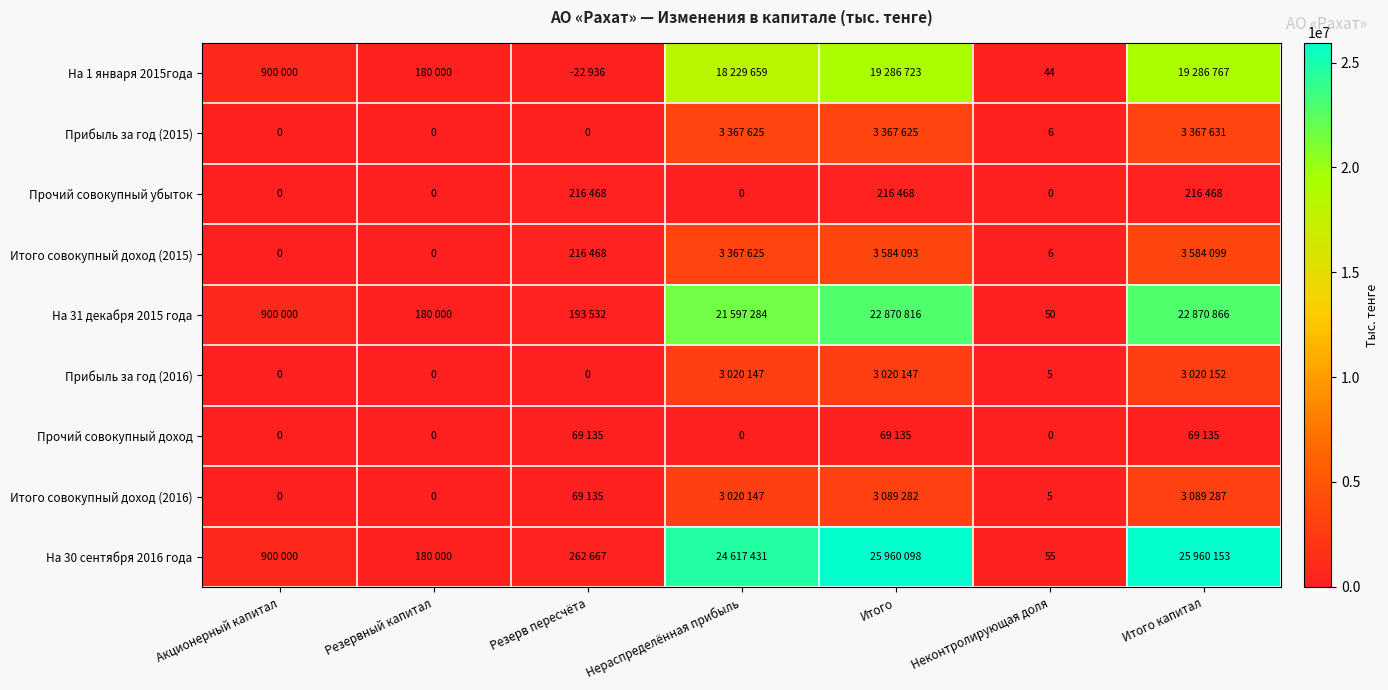

How many series are shown in this chart?

9